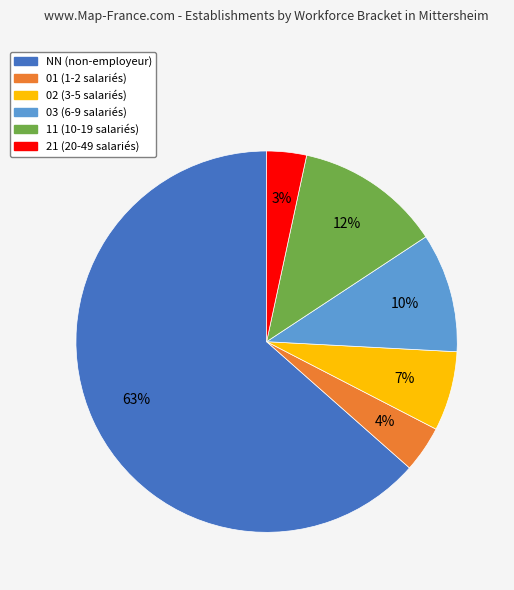

Count the number of slices in the pie.

6